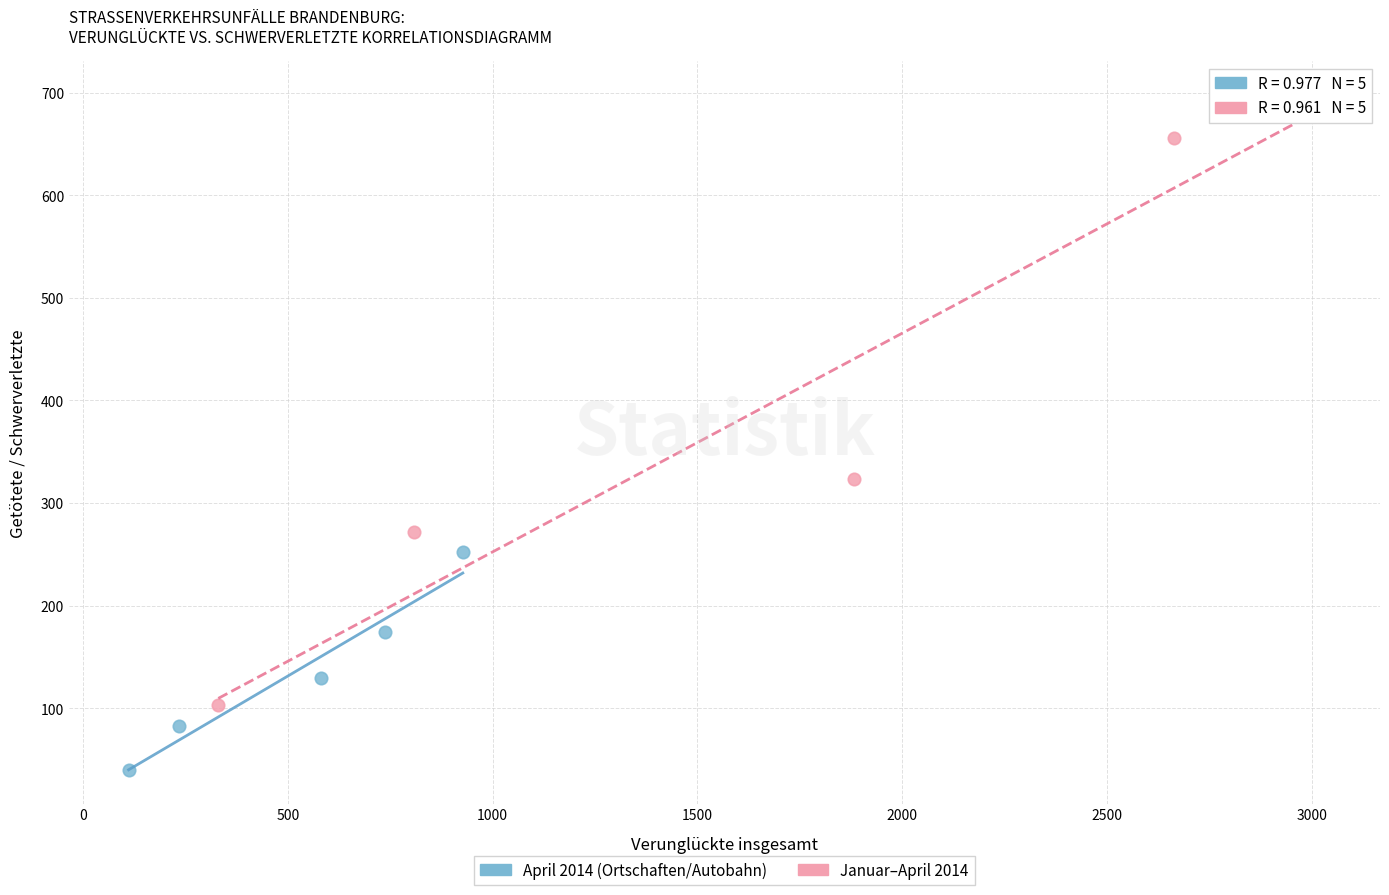

Which series has the widest spread of Y values?

Januar–April 2014